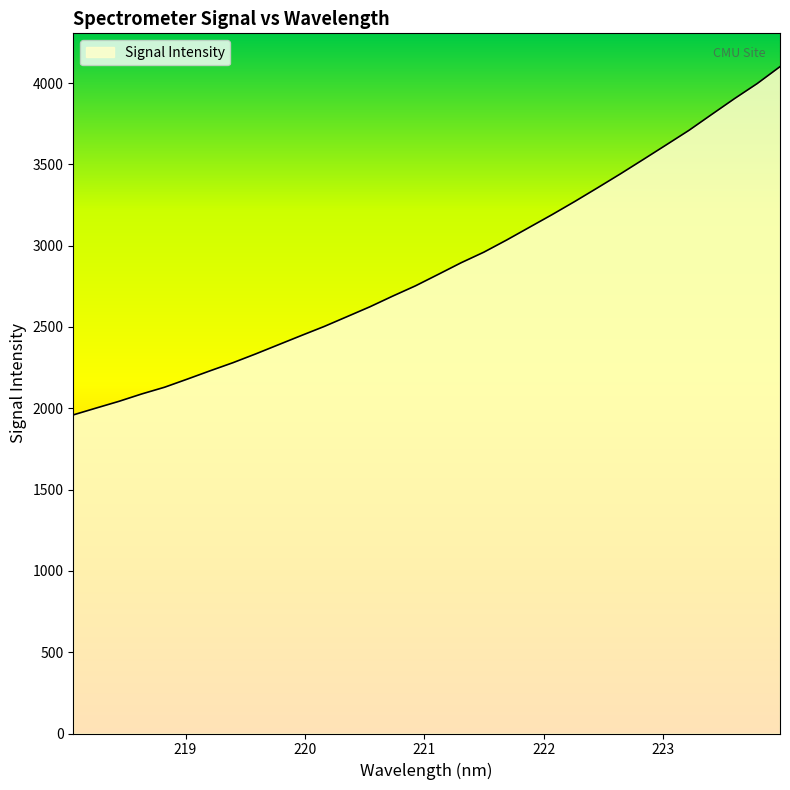

What is the smallest value displayed?

1959.4